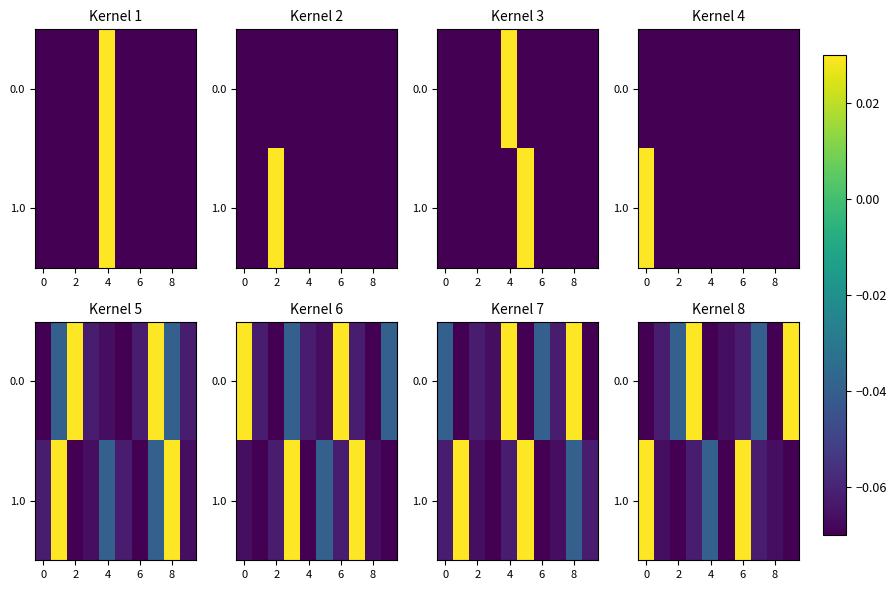

How many 0.0 values are between 0 and 1?

2